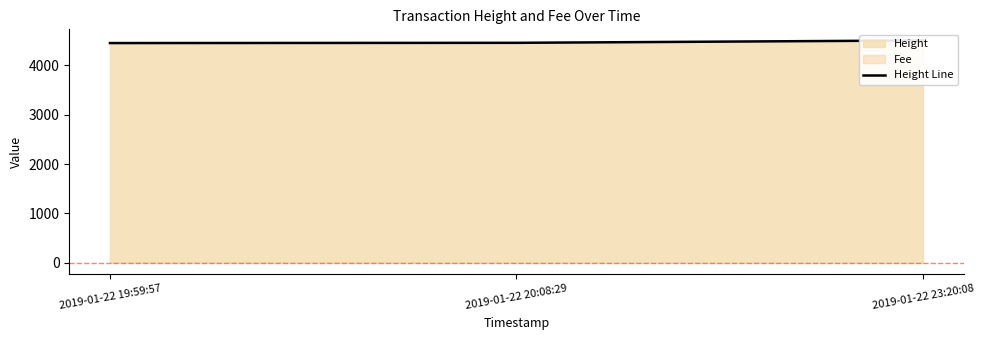

What is the minimum value shown in the chart?

4450